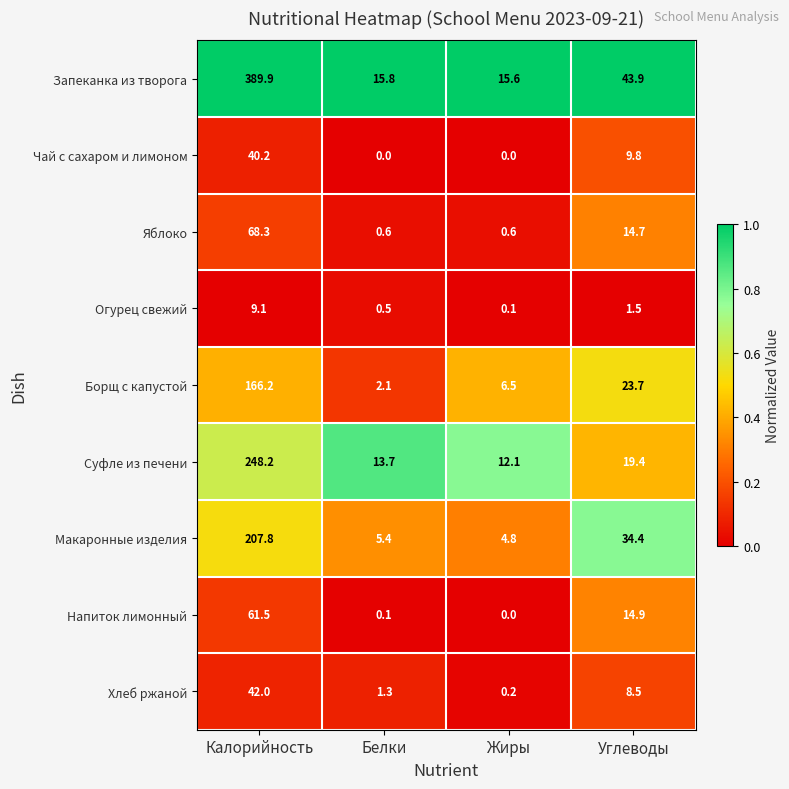

What is the difference between the second highest and second lowest values in the Чай с сахаром и лимоном series?

9.8